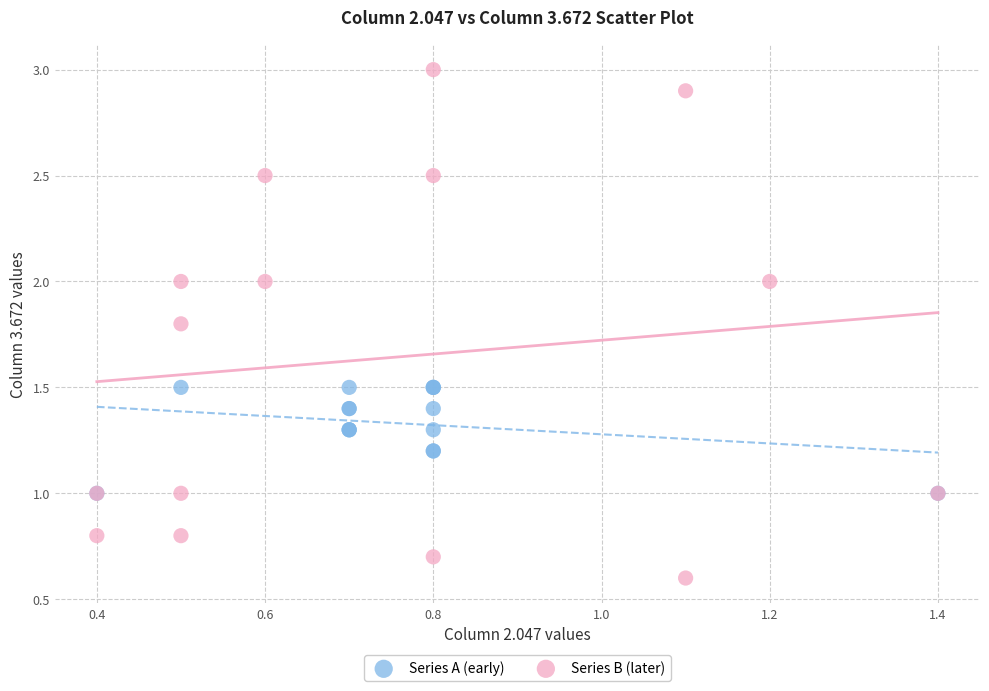

Which series reaches the minimum Y coordinate?

Series B (later)